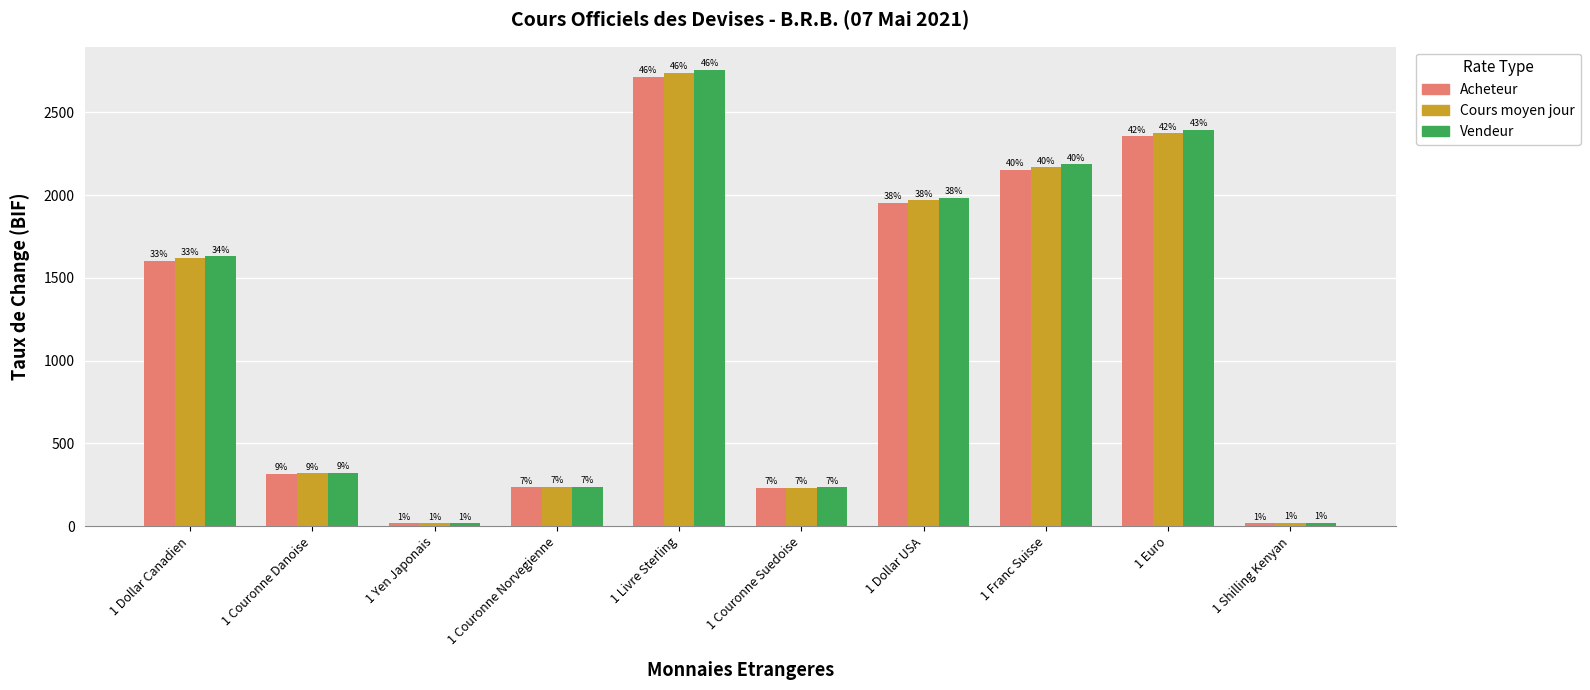

Reading left to right, list all the values displayed in this chart.

Acheteur: 1 Dollar Canadien=1604.3	1 Couronne Danoise=316.6	1 Yen Japonais=17.9	1 Couronne Norvegienne=235.1	1 Livre Sterling=2714.1	1 Couronne Suedoise=231.5	1 Dollar USA=1951.3	1 Franc Suisse=2150.5	1 Euro=2353.9	1 Shilling Kenyan=18.3
Cours moyen jour: 1 Dollar Canadien=1617.2	1 Couronne Danoise=319.1	1 Yen Japonais=18.0	1 Couronne Norvegienne=237.0	1 Livre Sterling=2736.0	1 Couronne Suedoise=233.4	1 Dollar USA=1967.0	1 Franc Suisse=2167.9	1 Euro=2372.9	1 Shilling Kenyan=18.4
Vendeur: 1 Dollar Canadien=1630.1	1 Couronne Danoise=321.7	1 Yen Japonais=18.2	1 Couronne Norvegienne=238.8	1 Livre Sterling=2757.9	1 Couronne Suedoise=235.3	1 Dollar USA=1982.7	1 Franc Suisse=2185.2	1 Euro=2391.9	1 Shilling Kenyan=18.6